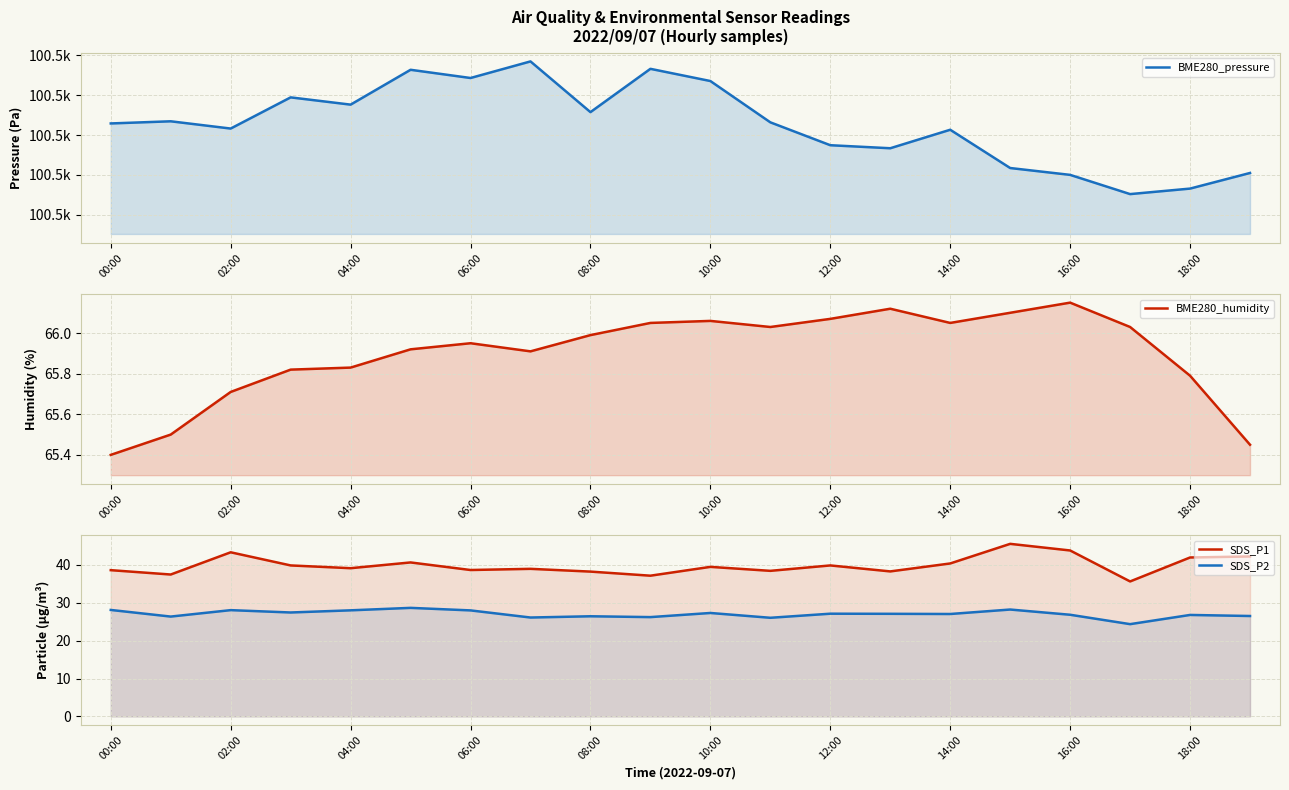

Rank the series by their maximum value, from highest to lowest.

BME280_pressure, BME280_humidity, SDS_P1, SDS_P2